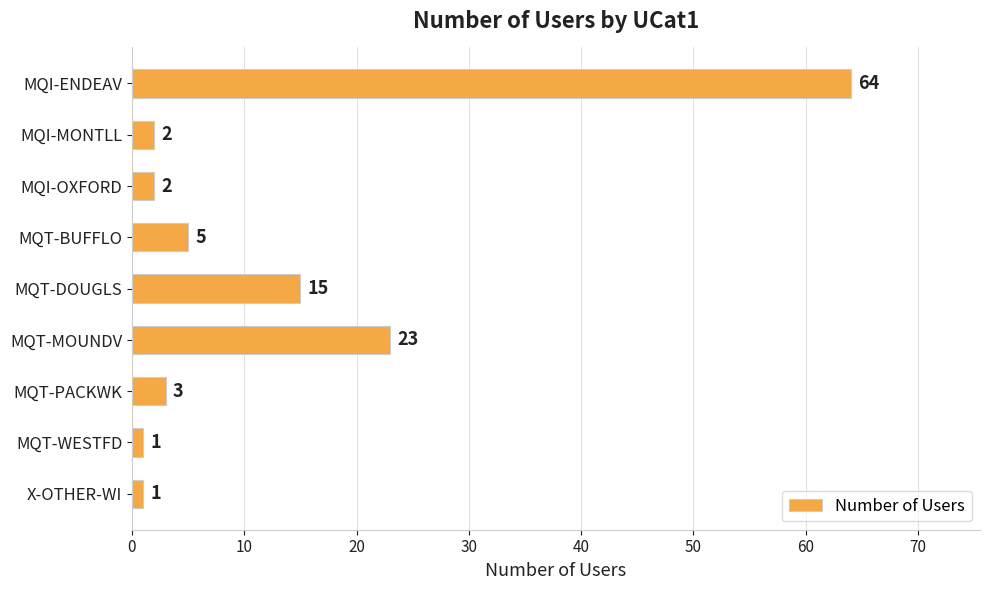

What is the sum of all values?

116